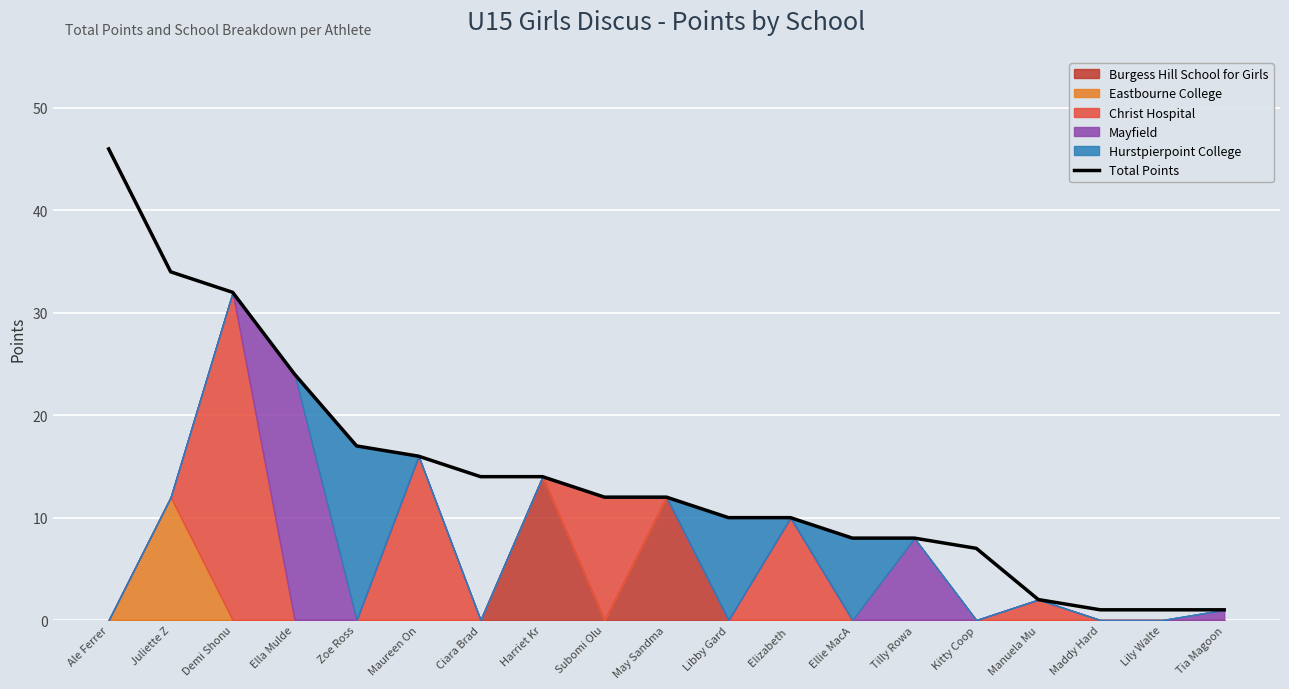

List the labels in order of value, largest first.

Ale Ferrer, Juliette Z, Demi Shonu, Ella Mulde, Zoe Ross, Maureen On, Ciara Brad, Harriet Kr, Subomi Olu, May Sandma, Libby Gard, Elizabeth , Ellie MacA, Tilly Rowa, Kitty Coop, Manuela Mu, Maddy Hard, Lily Walte, Tia Magoon